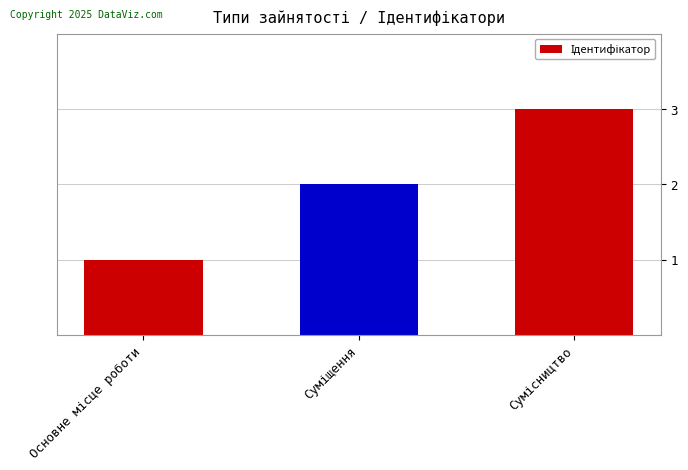

What is the maximum value shown in the chart?

3